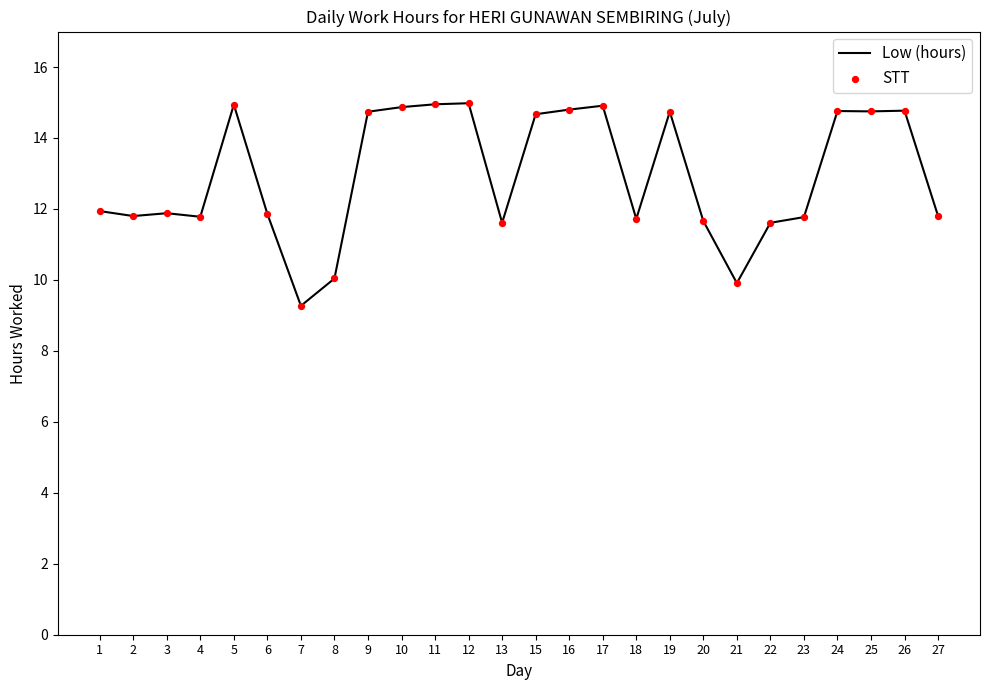

What is the ratio of the value at 27 to the value at 6?

1.0